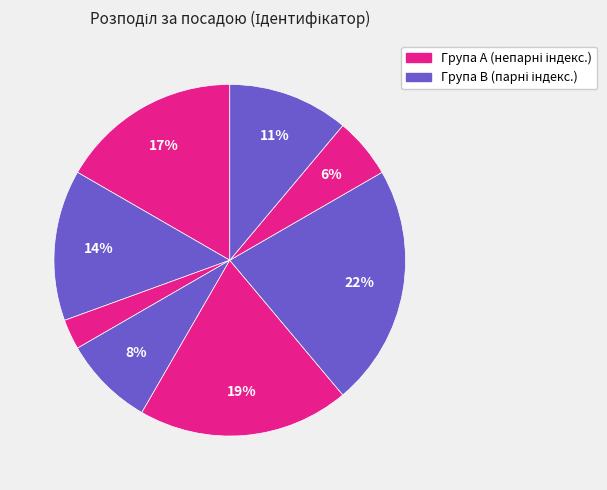

How many slices are in this pie chart?

8